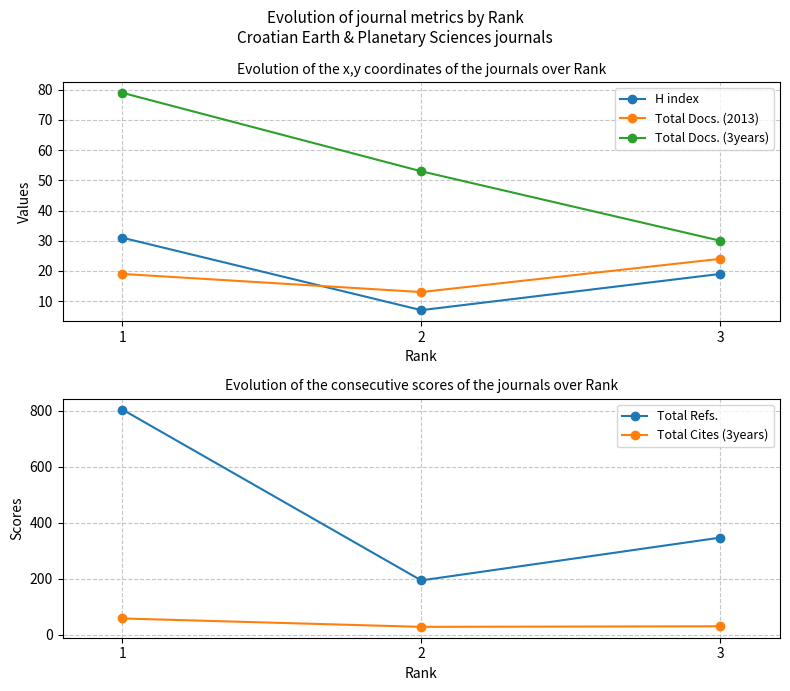

The Total Refs. series shows 262 at 2. True or false?

False